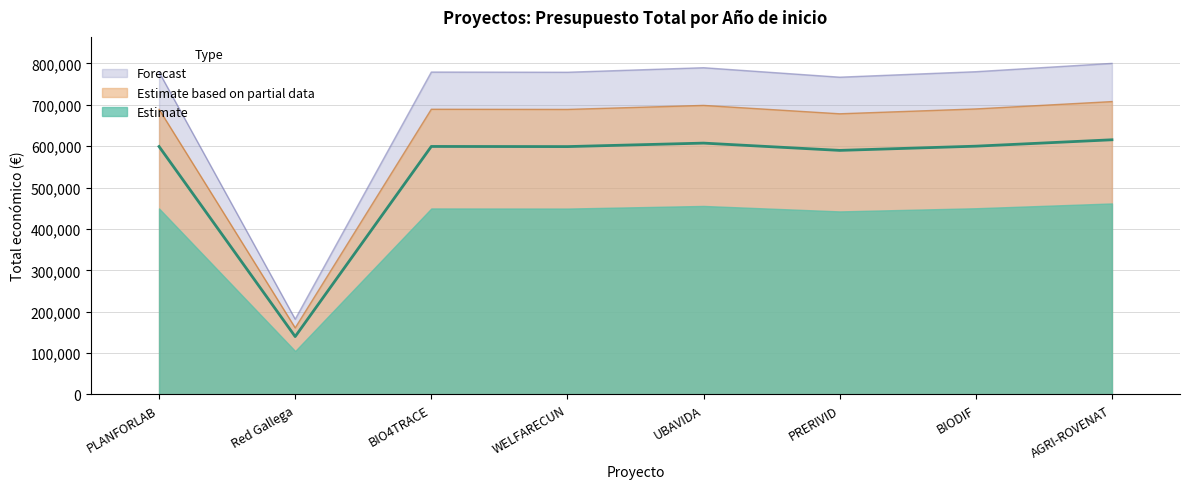

True or false: the data has more than 2 interior local peaks.

False